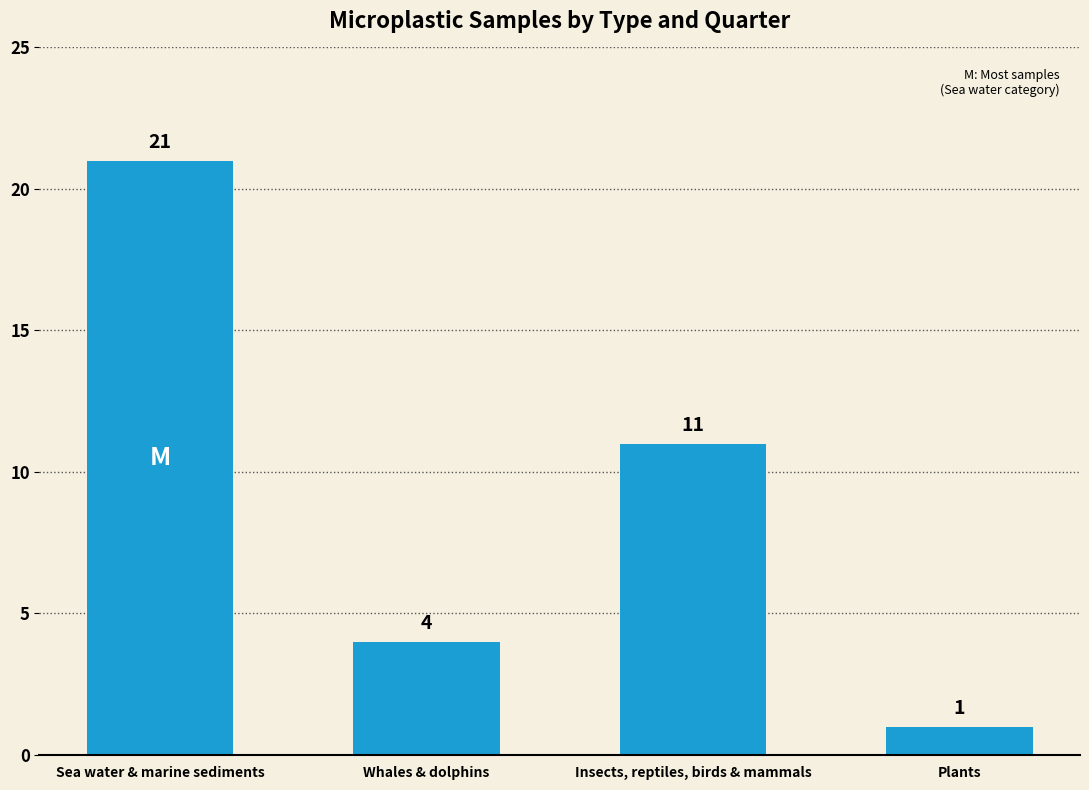

What is the value of the 1st bar from the left?

21